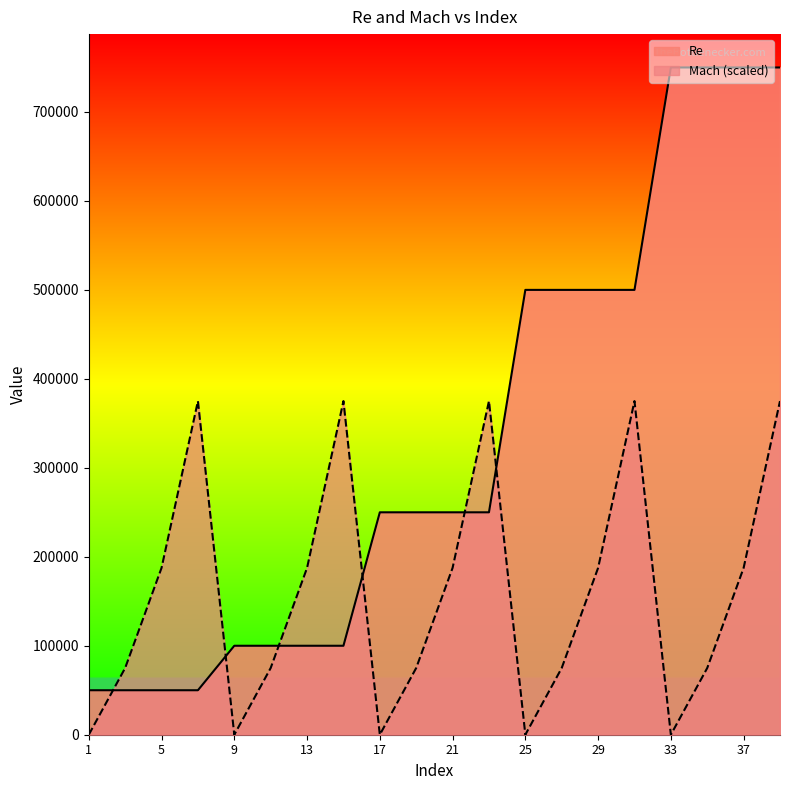

What is the difference between the maximum and minimum values in the Mach series?

375000